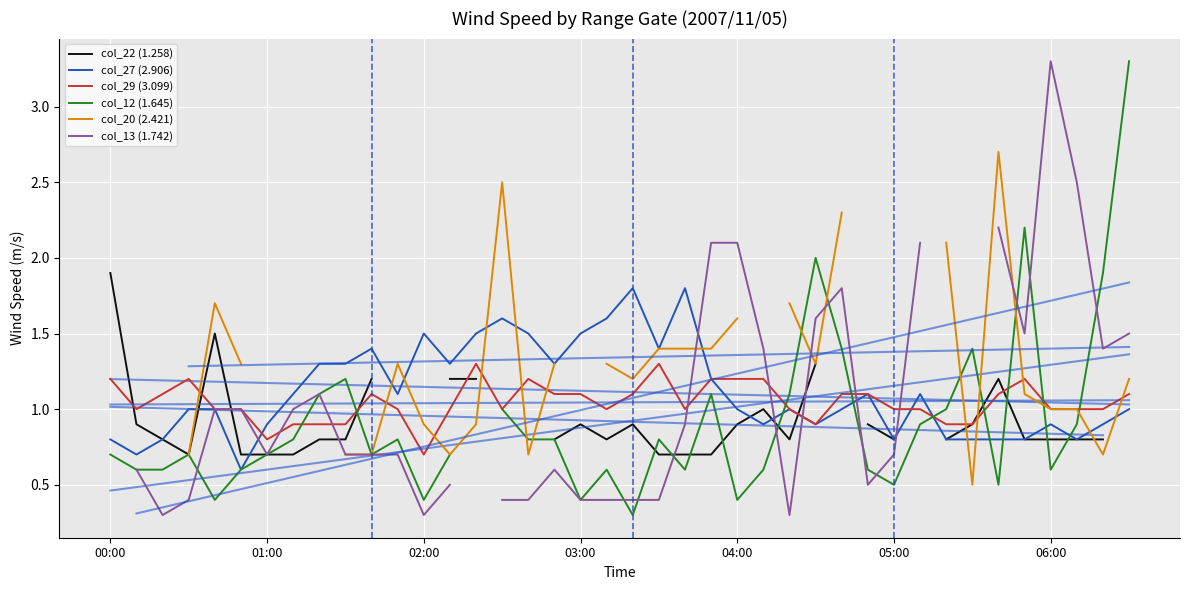

What is the minimum value shown in the chart?

0.3